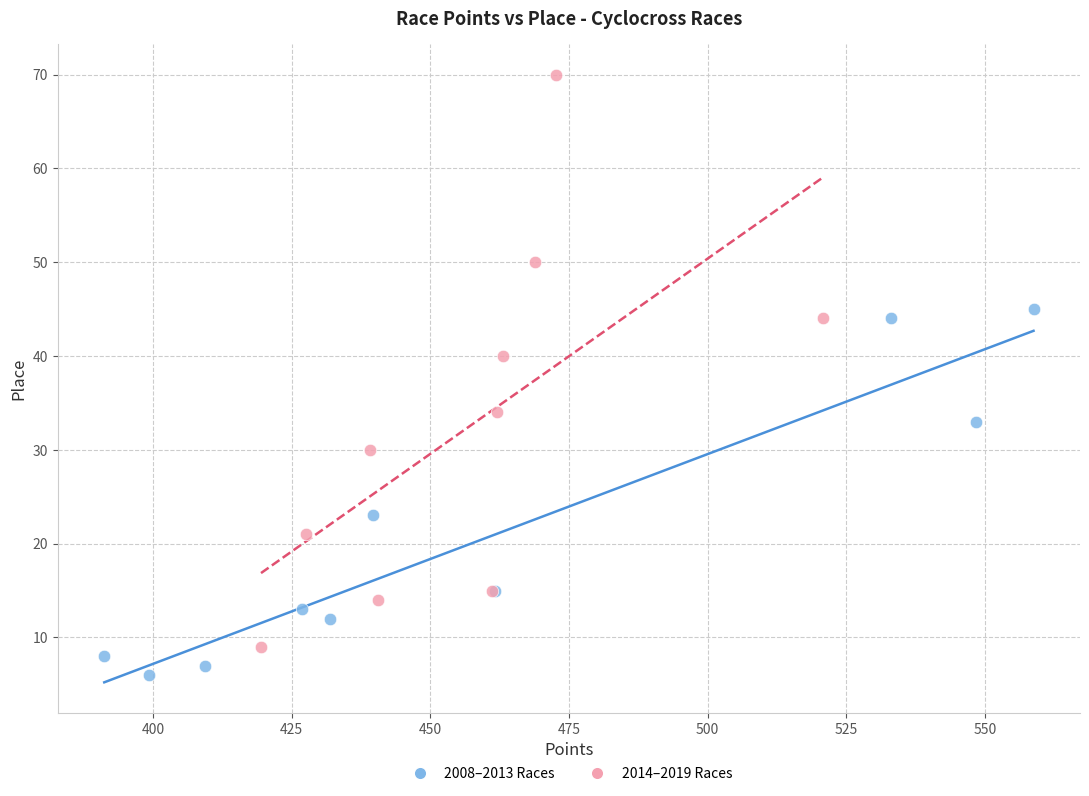

Which series contains the lowest Y value?

2008–2013 Races